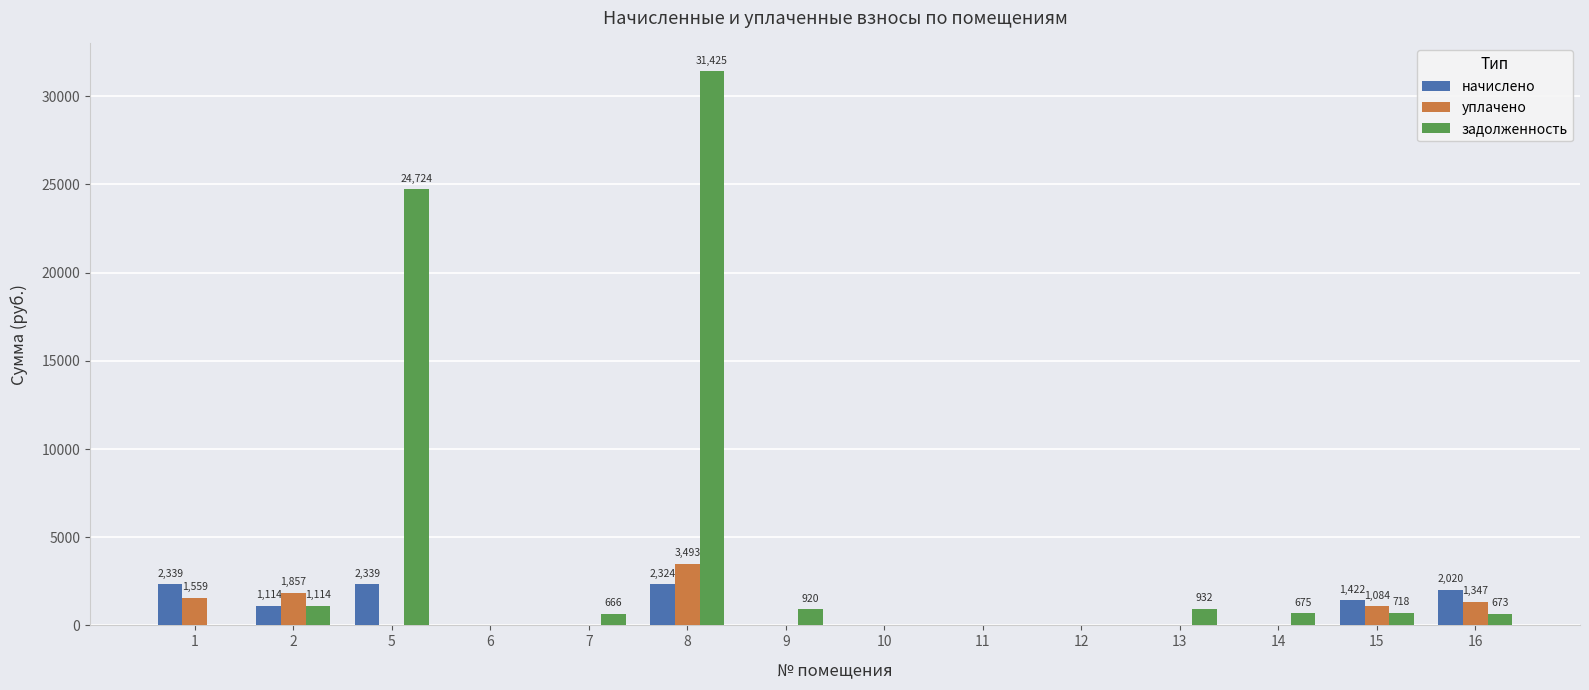

What is the maximum value for задолженность?

31425.1